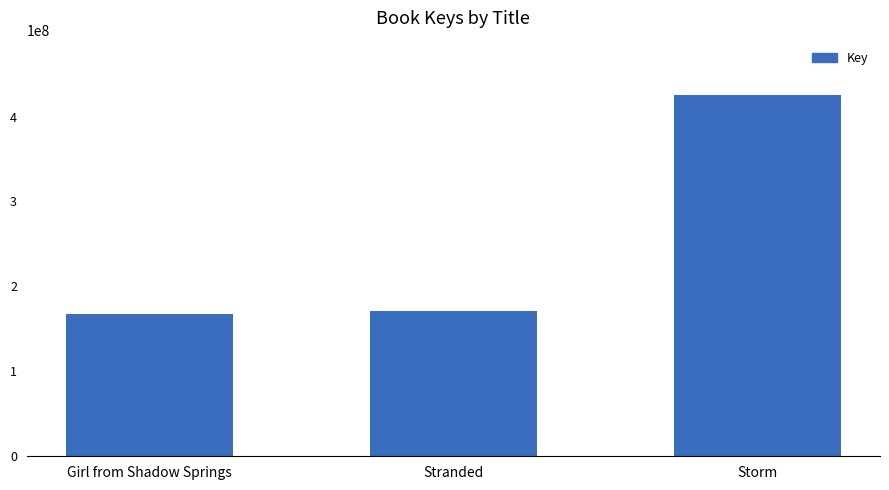

What position from the right is Storm?

1